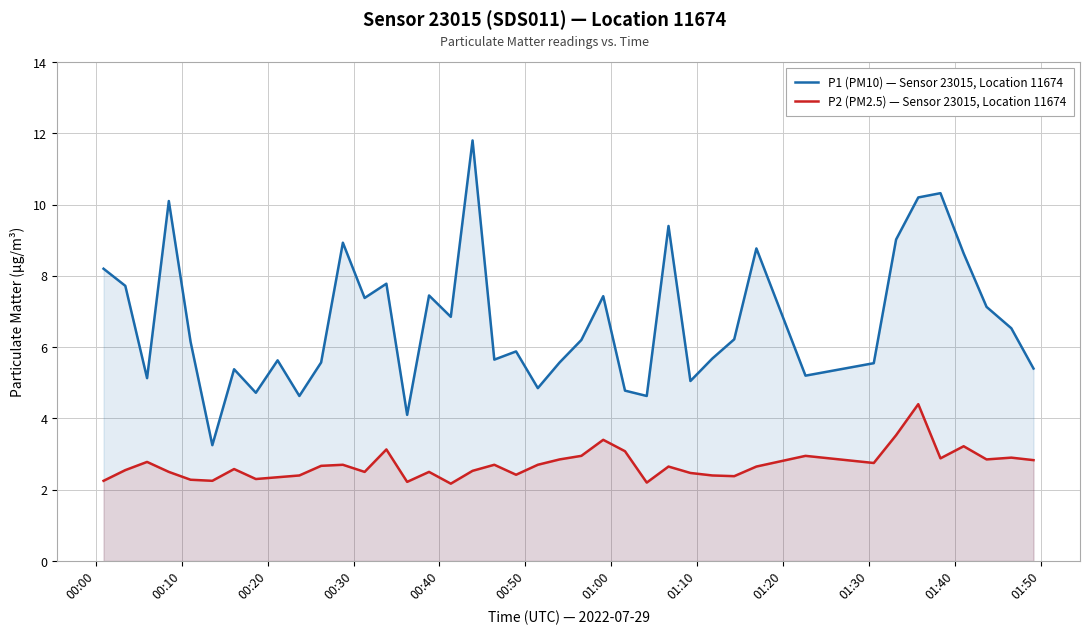

True or false: P2 (PM2.5) — Sensor 23015, Location 11674 and P1 (PM10) — Sensor 23015, Location 11674 cross at least once.

False